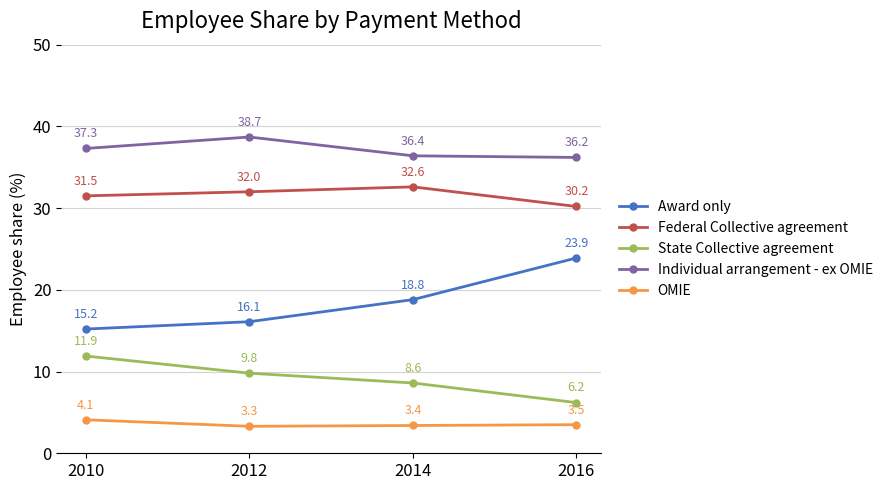

At which label does Individual arrangement - ex OMIE reach its peak?

2012